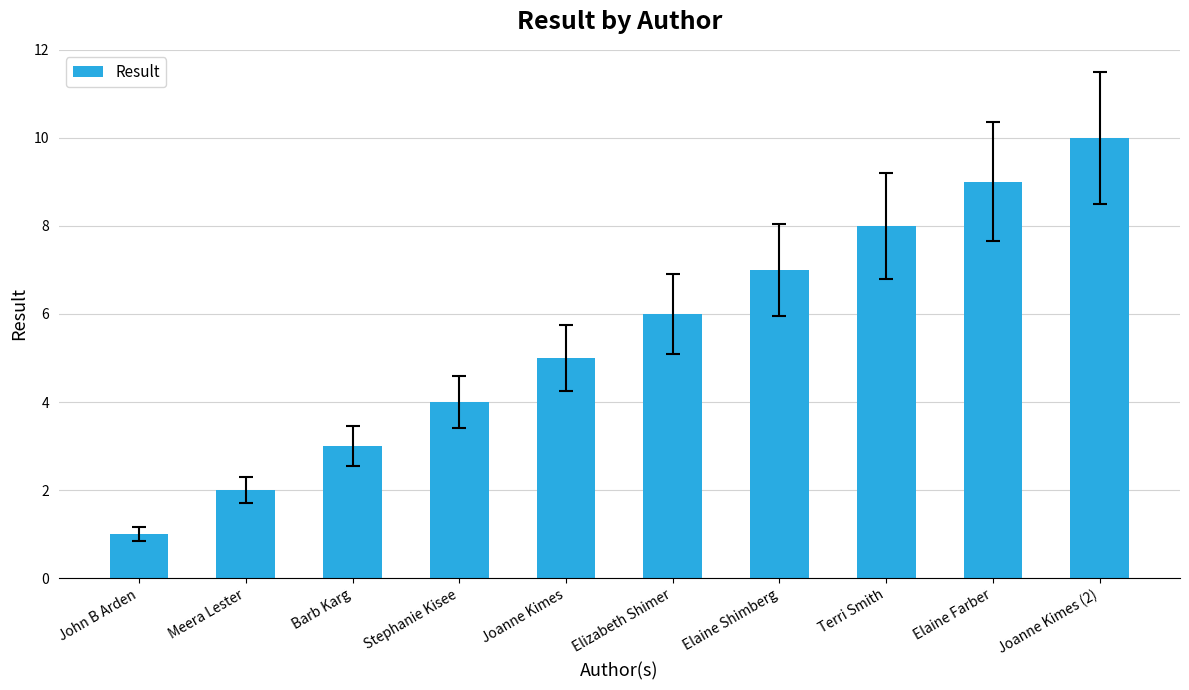

List the labels in order of value, largest first.

Joanne Kimes (2), Elaine Farber, Terri Smith, Elaine Shimberg, Elizabeth Shimer, Joanne Kimes, Stephanie Kisee, Barb Karg, Meera Lester, John B Arden